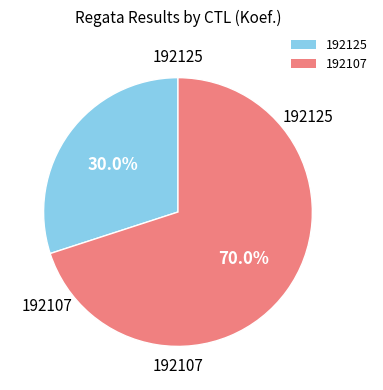

What percentage is the 192125 slice, to the nearest percent?

30%